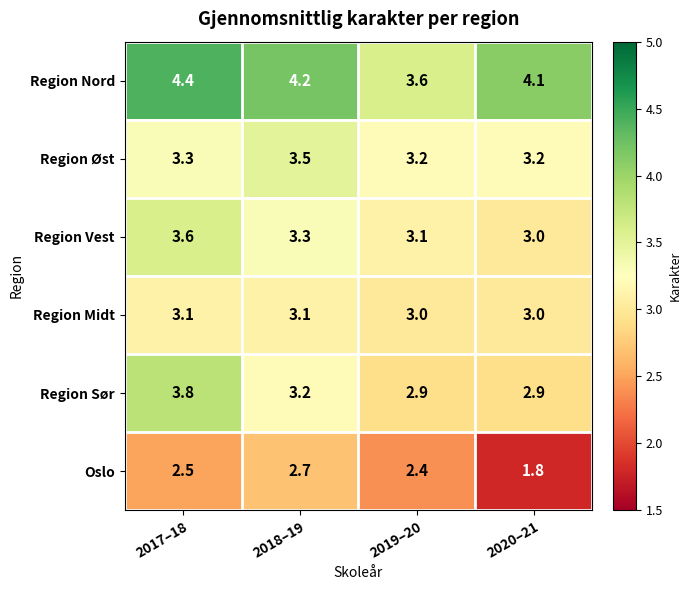

What is the greatest value displayed?

4.4